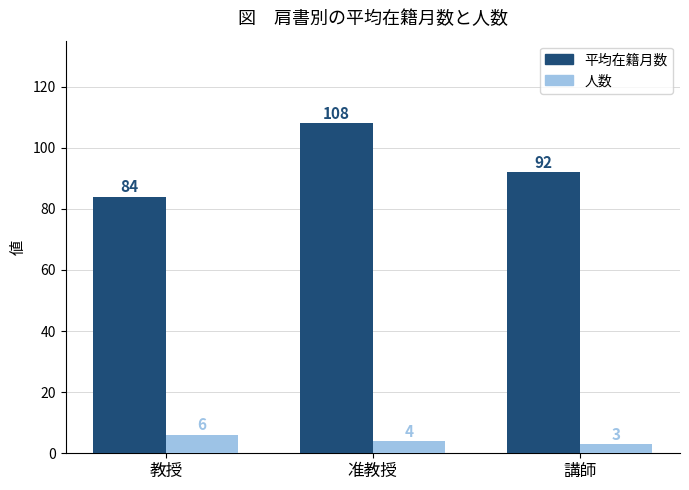

What are all the series names shown in the legend?

平均在籍月数, 人数